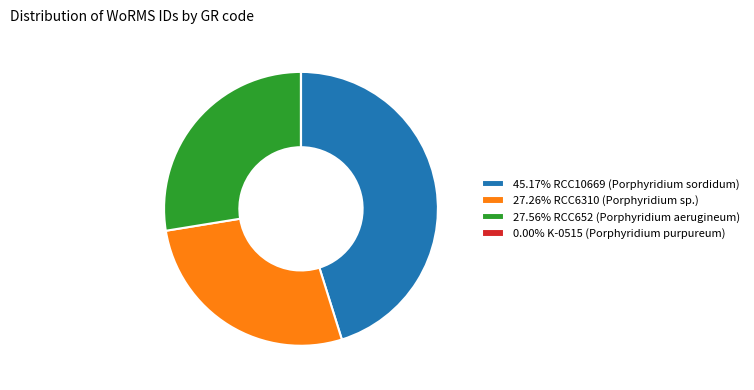

What is the ratio of the value at 27.56% RCC652 (Porphyridium aerugineum) to the value at 45.17% RCC10669 (Porphyridium sordidum)?

0.6